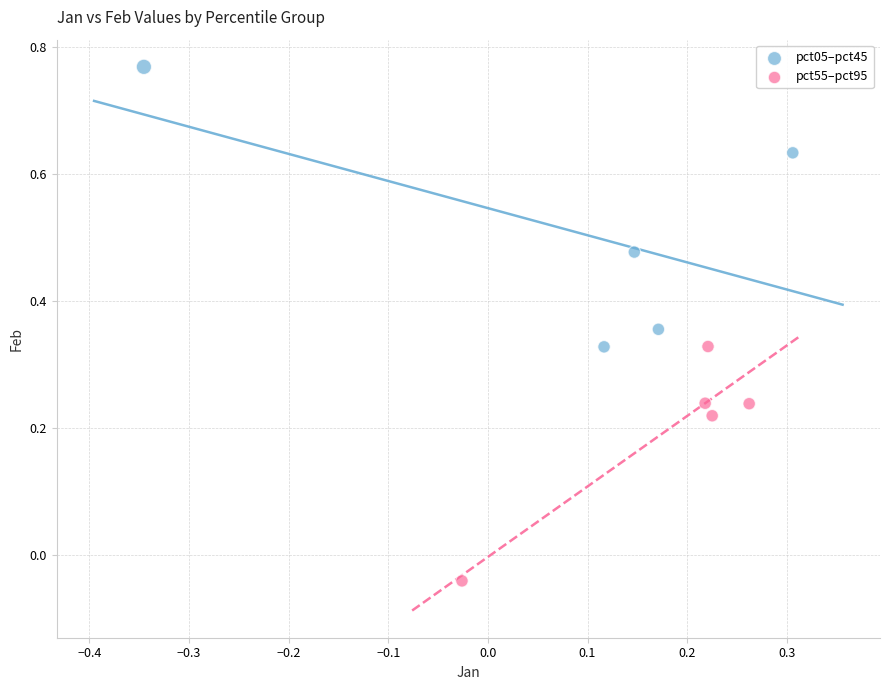

What are all the series names shown in the legend?

pct05–pct45, pct55–pct95